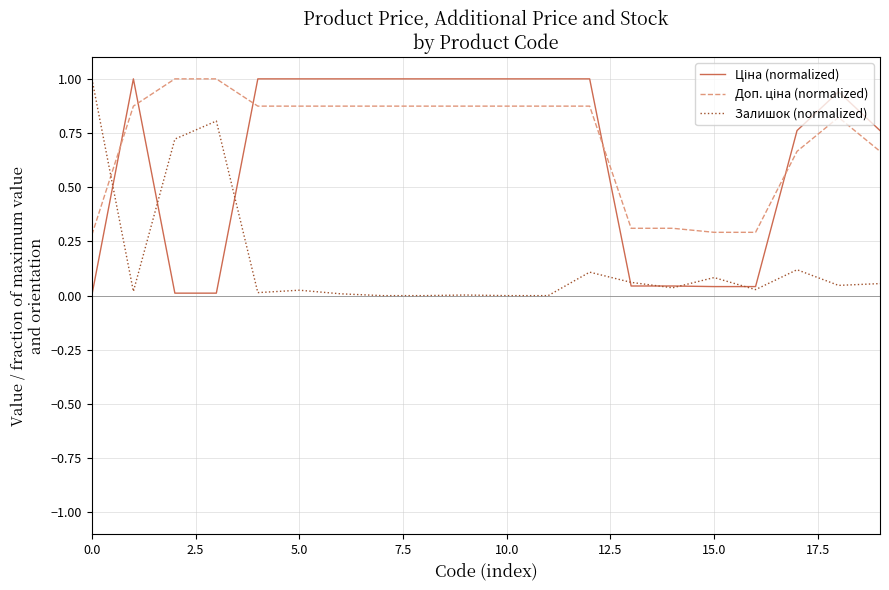

How many lines are shown in the chart?

3